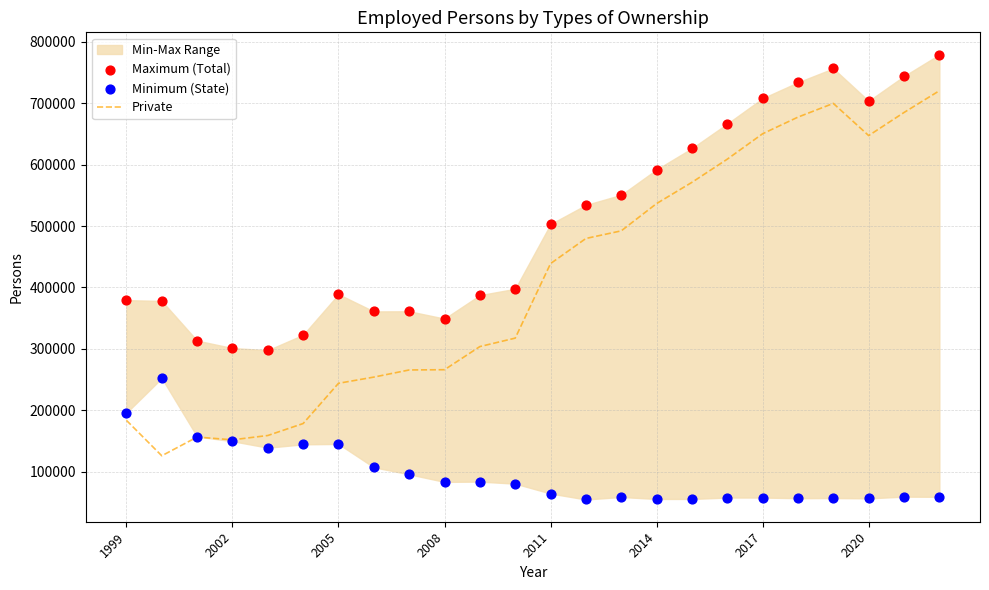

What are all the series names shown in the legend?

Private, Maximum (Total), Minimum (State)